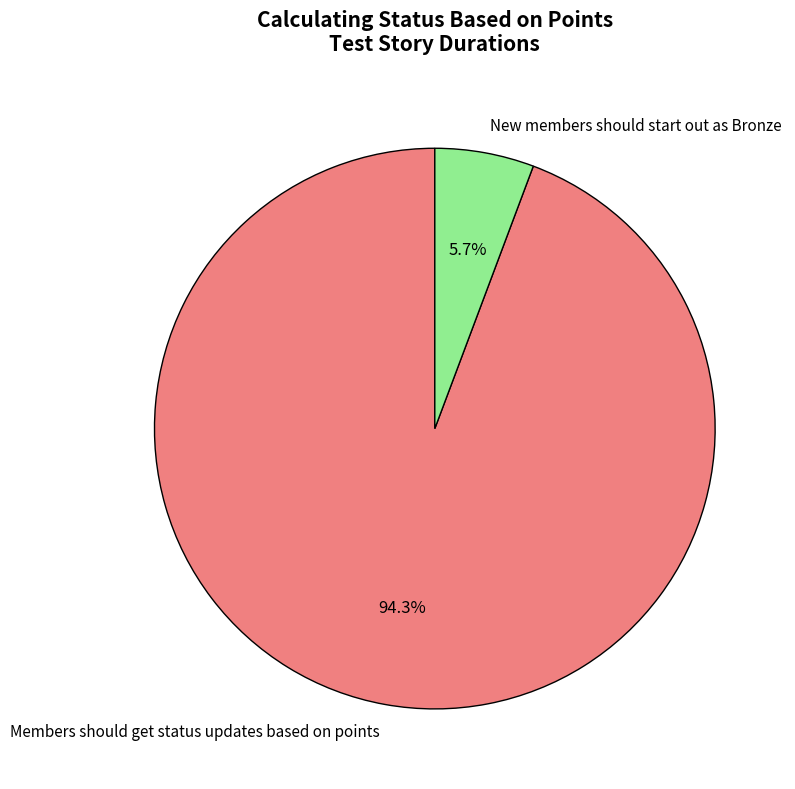

Is New members should start out as Bronze the majority of the pie?

No